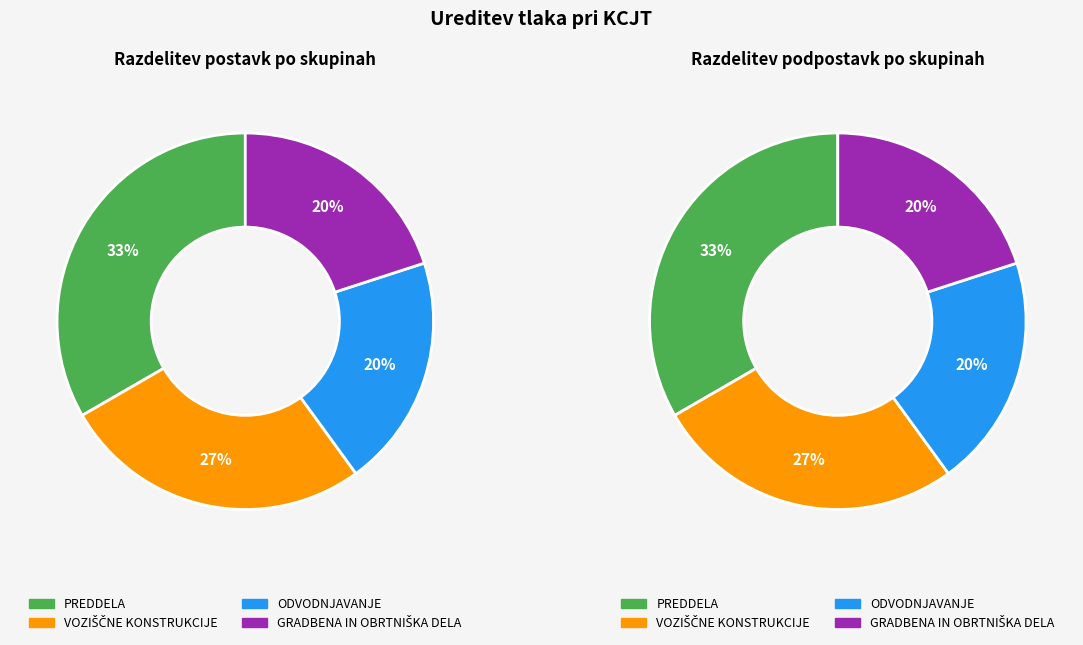

To the nearest percent, what is the combined percentage of VOZIŠČNE KONSTRUKCIJE and PREDDELA?

60%